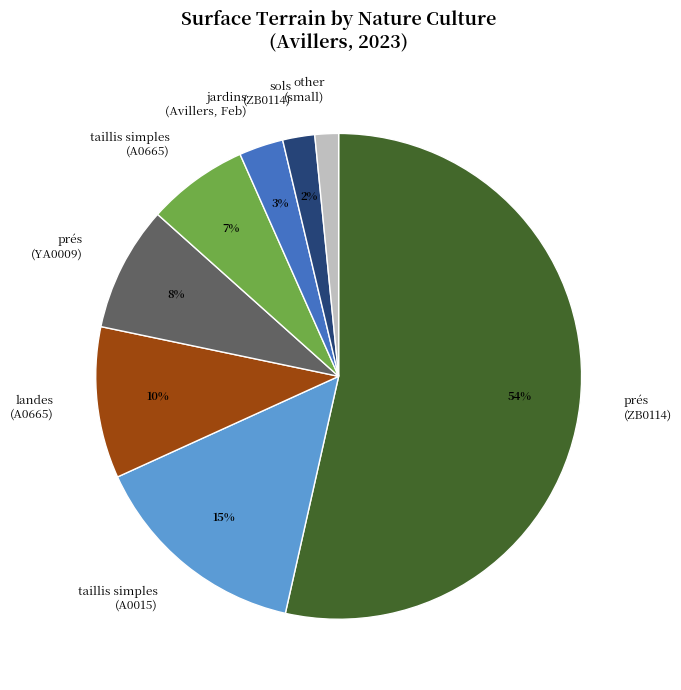

To the nearest percent, what is the difference between the sols (ZB0114) and prés (YA0009) slice percentages?

6%